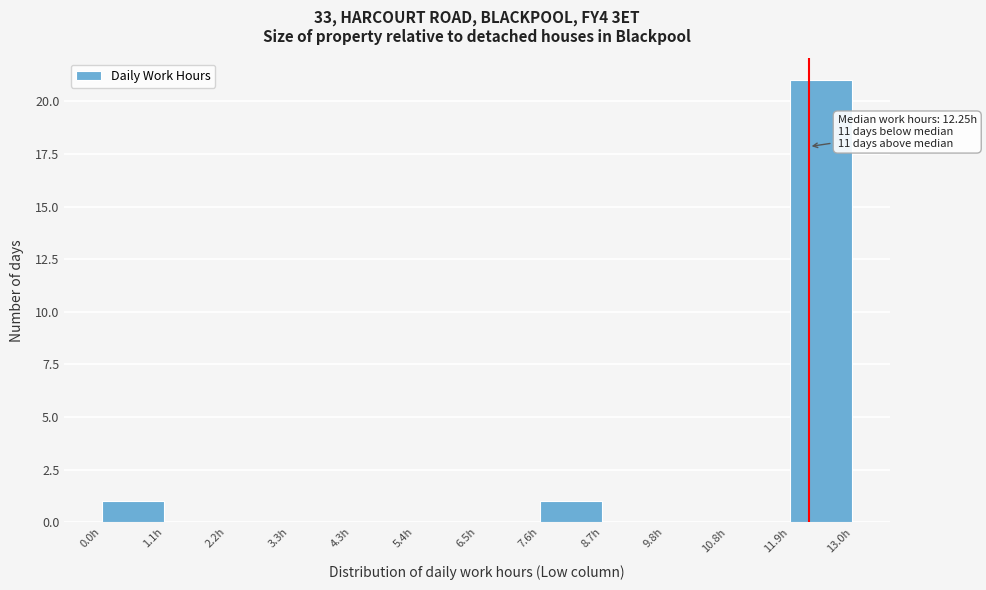

Over which range of the x-axis is the bar tallest?

12.0 to 13.0